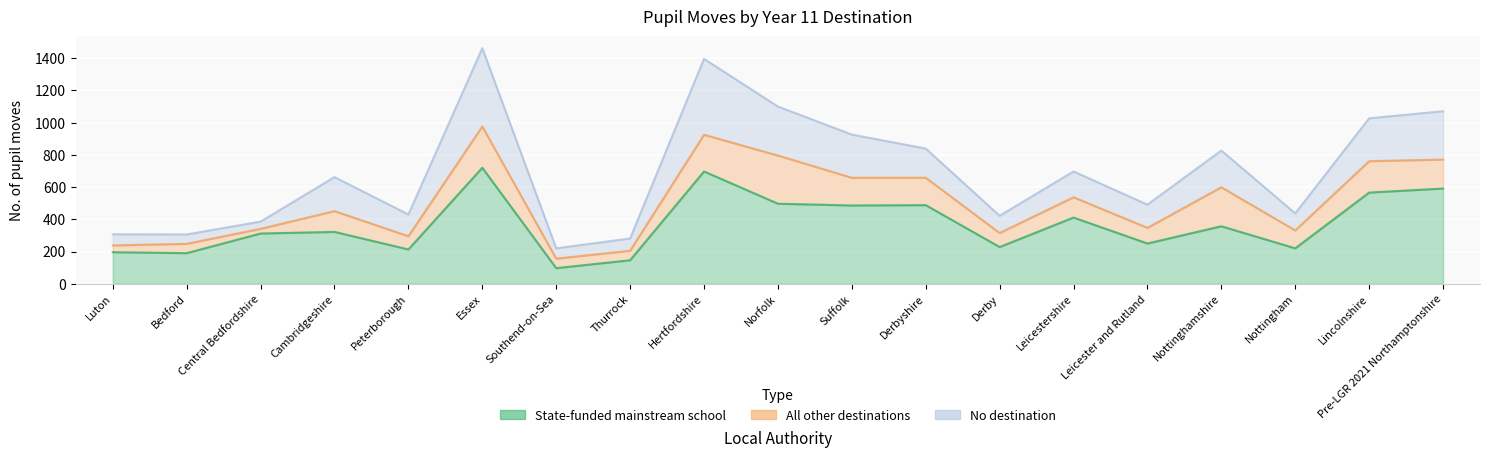

List the series in order of their peak value, highest first.

state-funded mainstream school, no destination, all other destinations